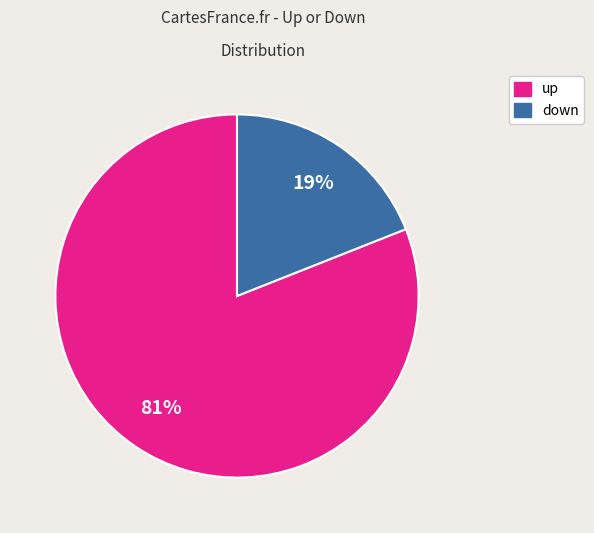

What is the ratio of the value at down to the value at up?

0.2